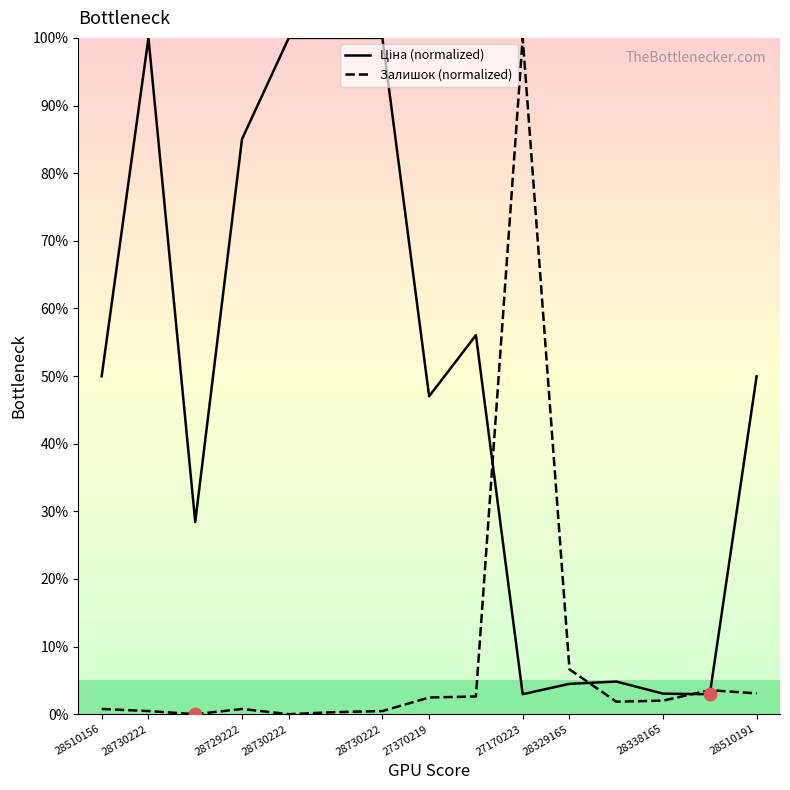

What is the maximum value shown in the chart?

100.0